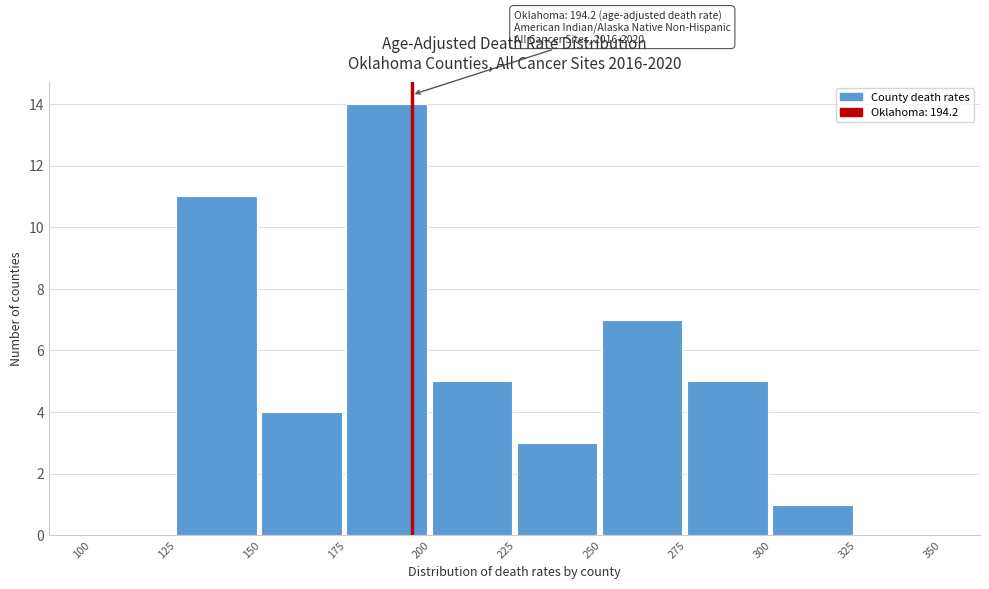

Over which range of the x-axis is the bar tallest?

175 to 200